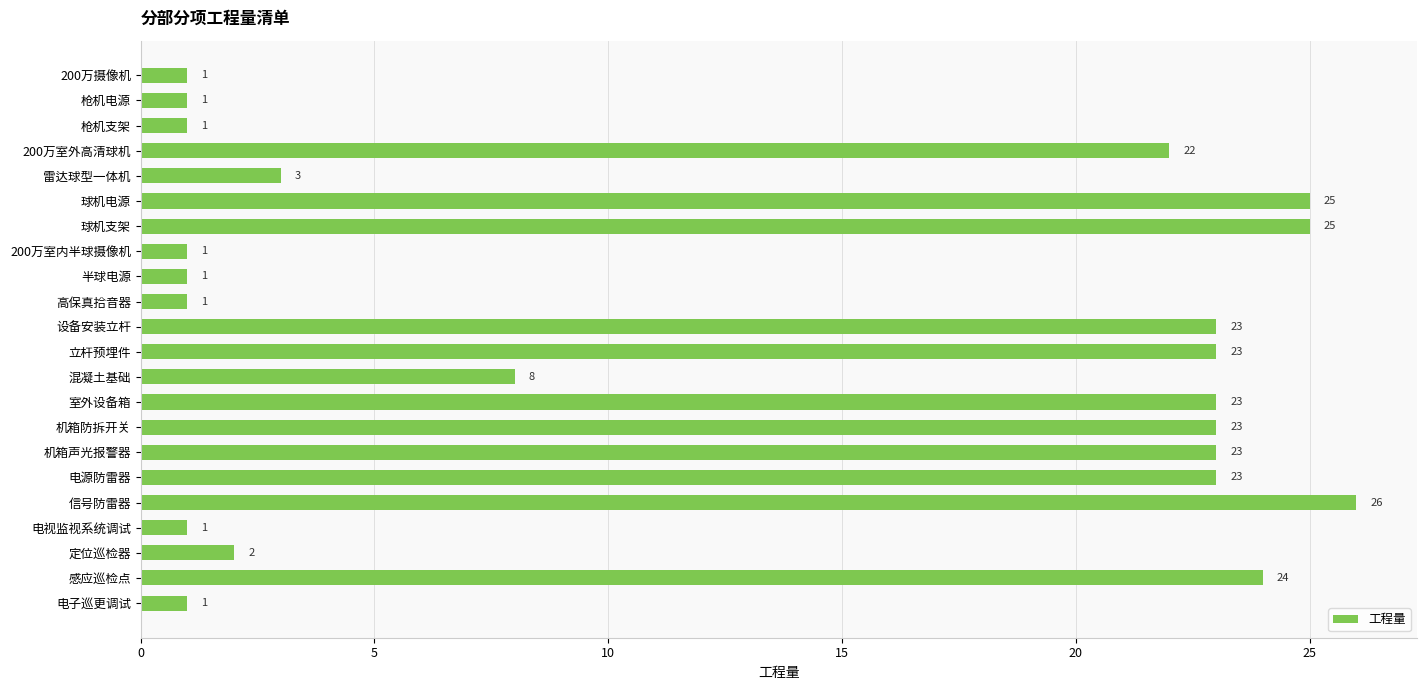

What is the label of the 19th bar from the top?

电视监视系统调试